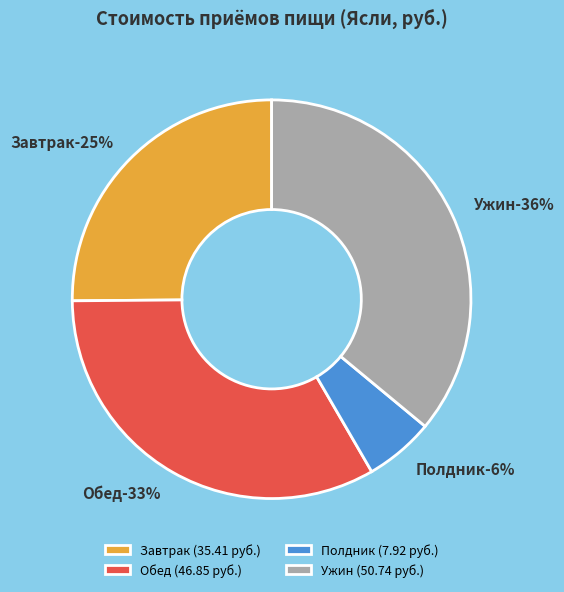

Which slice is the largest?

Ужин